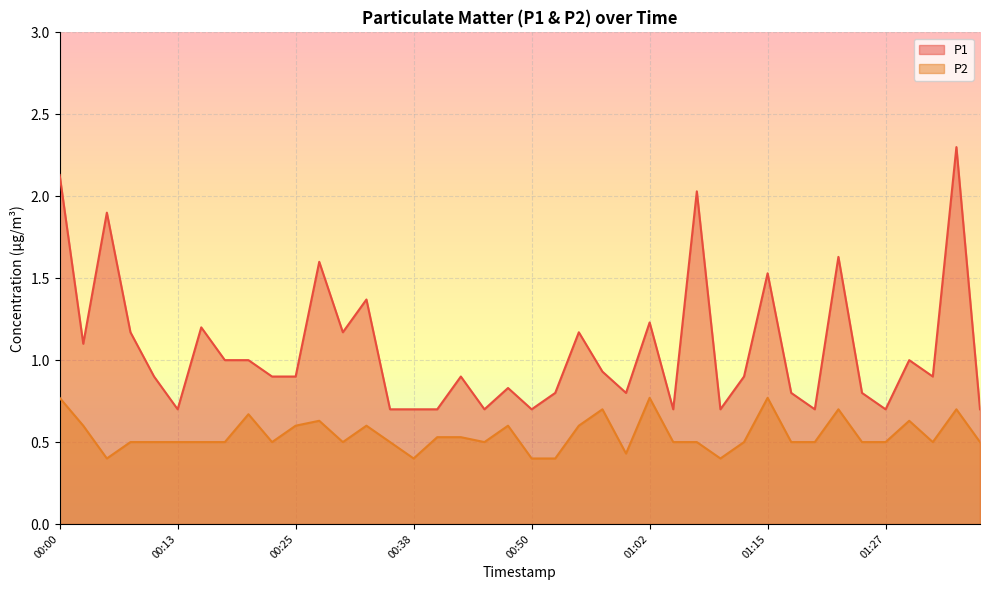

True or false: P1 has more than 2 points higher than both neighbors.

True